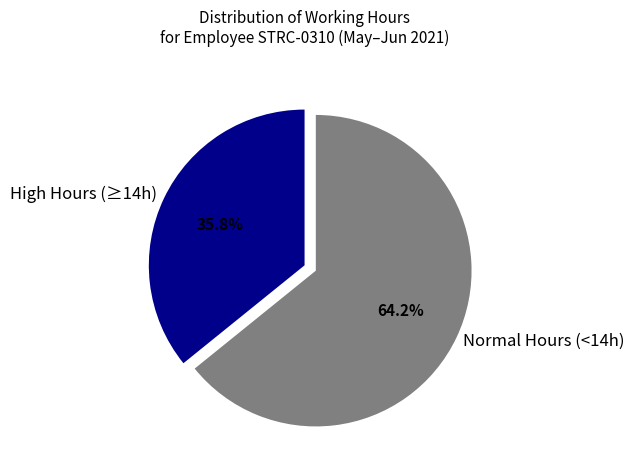

Does any single category account for the majority?

Yes